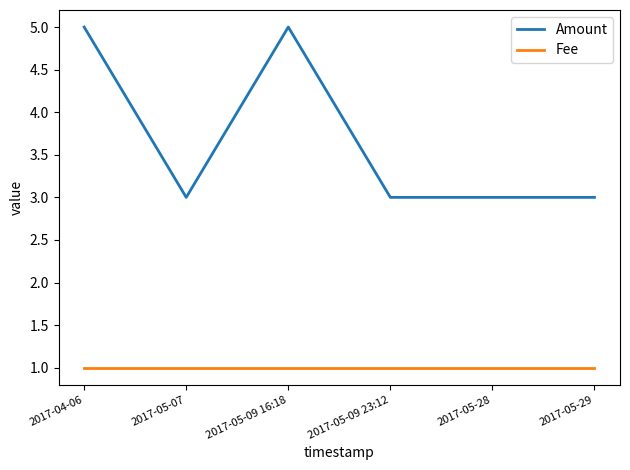

What is the difference between the maximum and second lowest values in the Amount series?

2